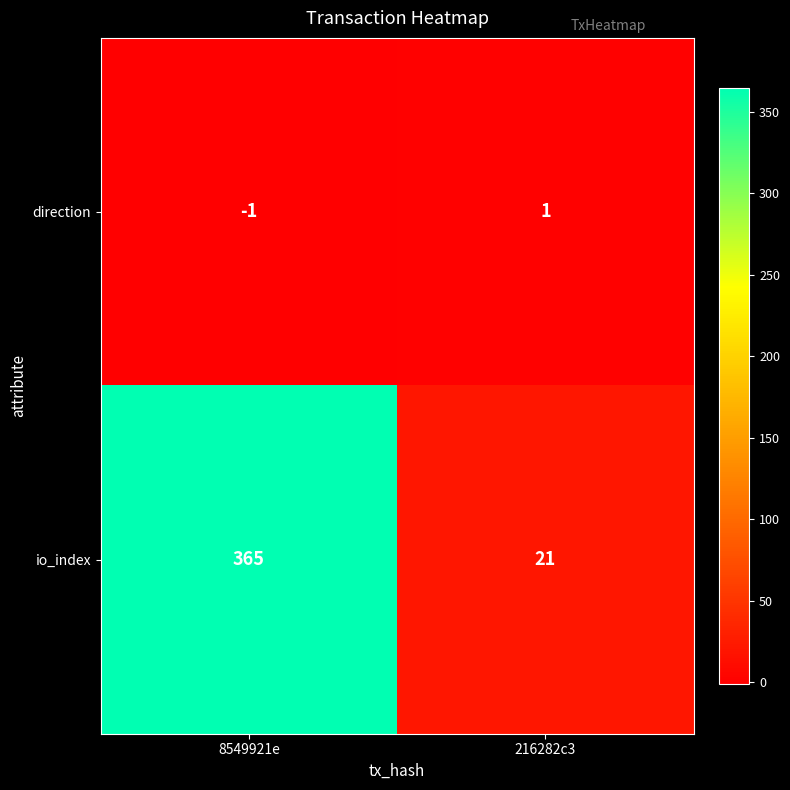

What is the sum of all io_index values?

386